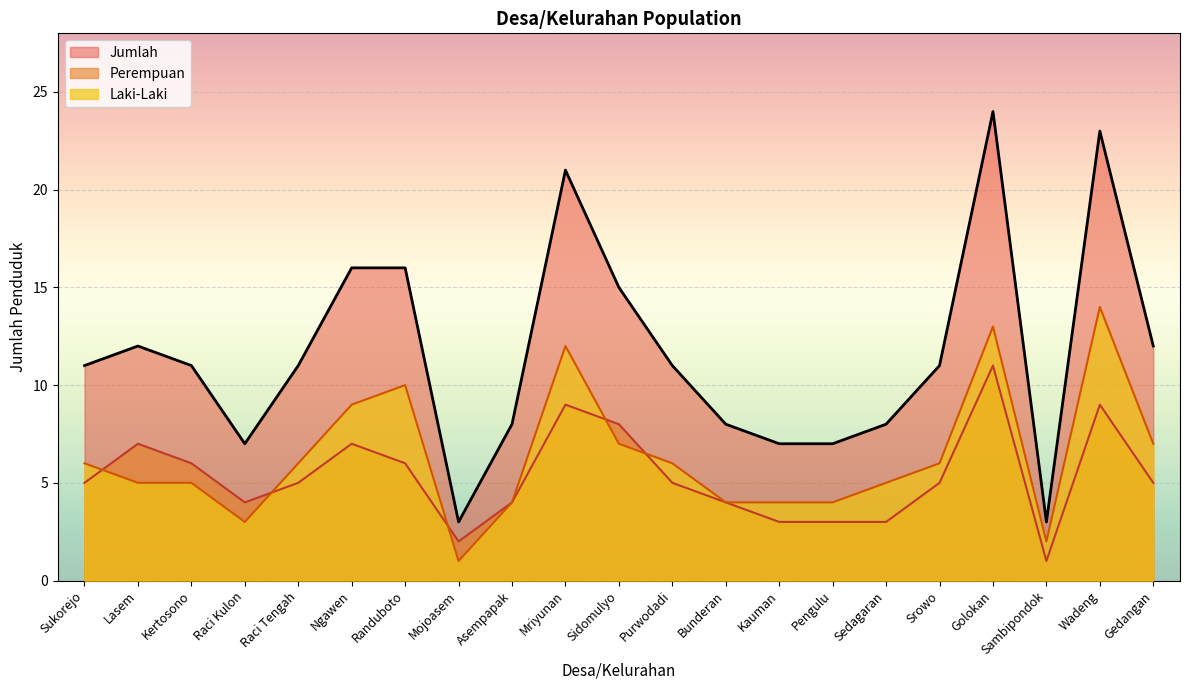

How many times do Perempuan and Laki-Laki cross each other?

5